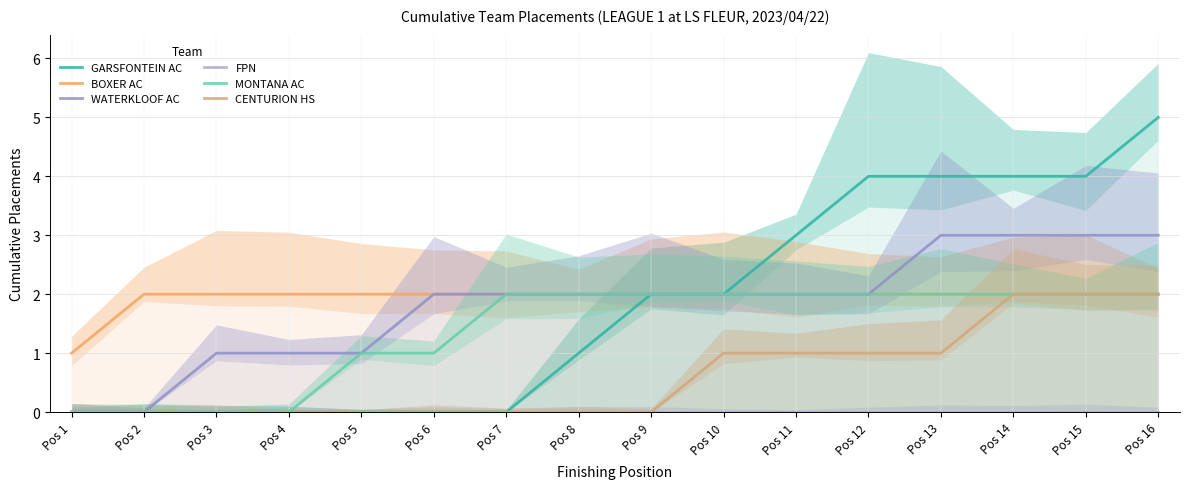

How many values in the MONTANA AC series are below 2?

6